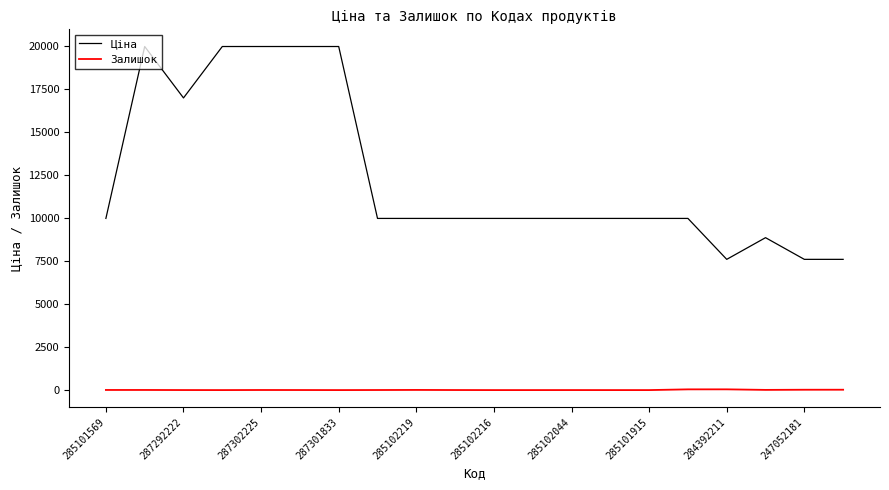

What is the difference between the maximum and minimum values in the Ціна series?

12367.6